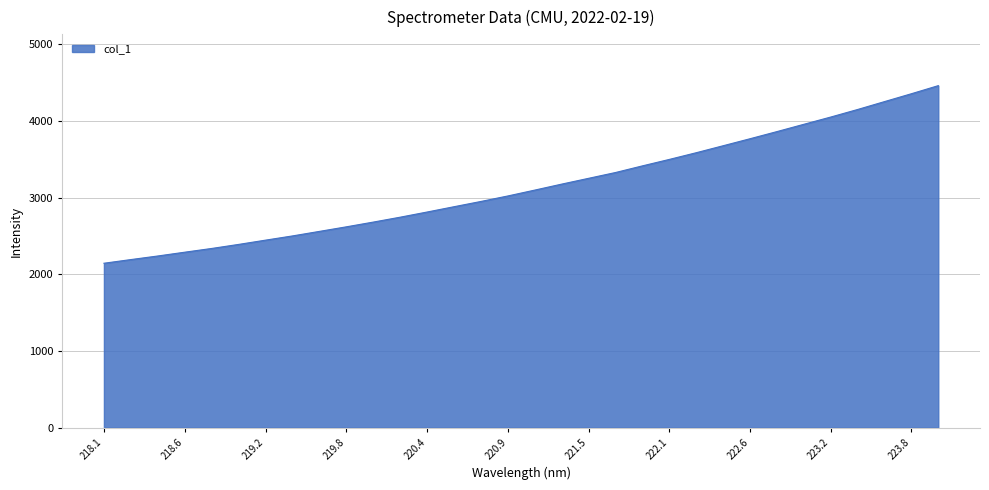

What is the difference between the maximum and minimum values?

2315.8